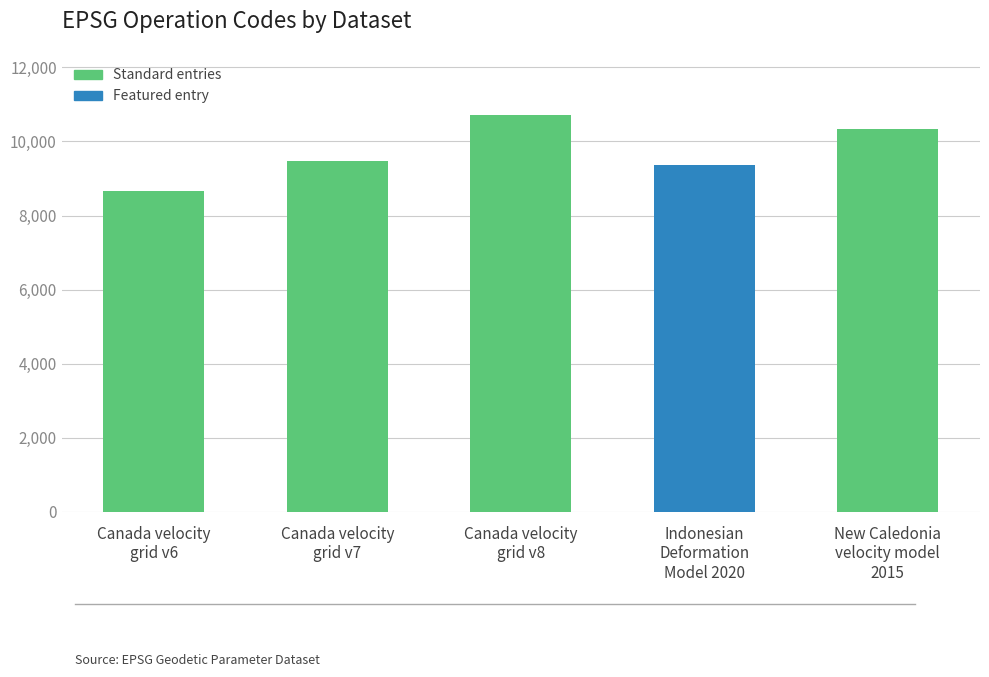

What is the average value?

9713